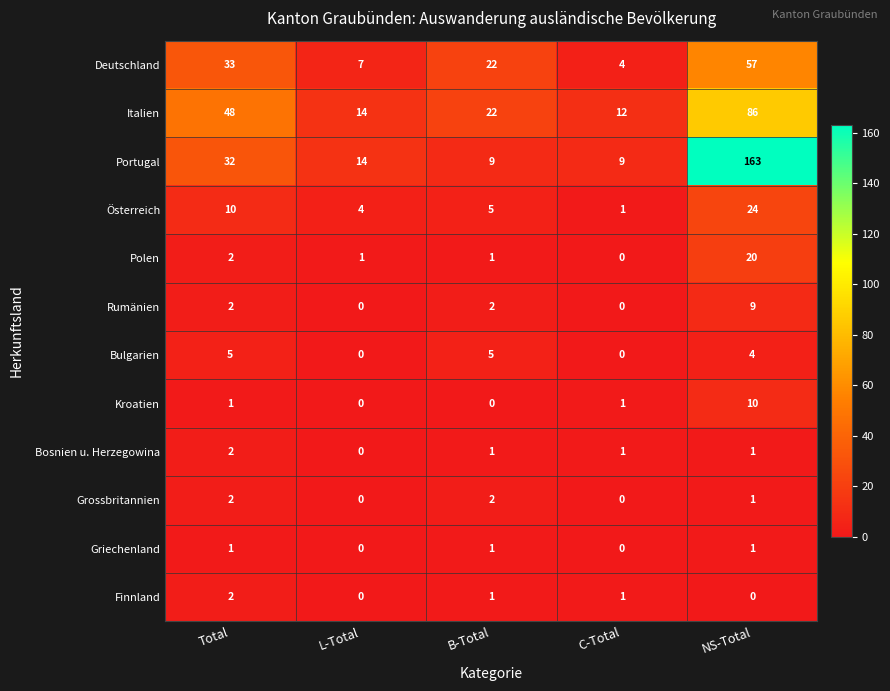

What is the total value across all series at Total?

140